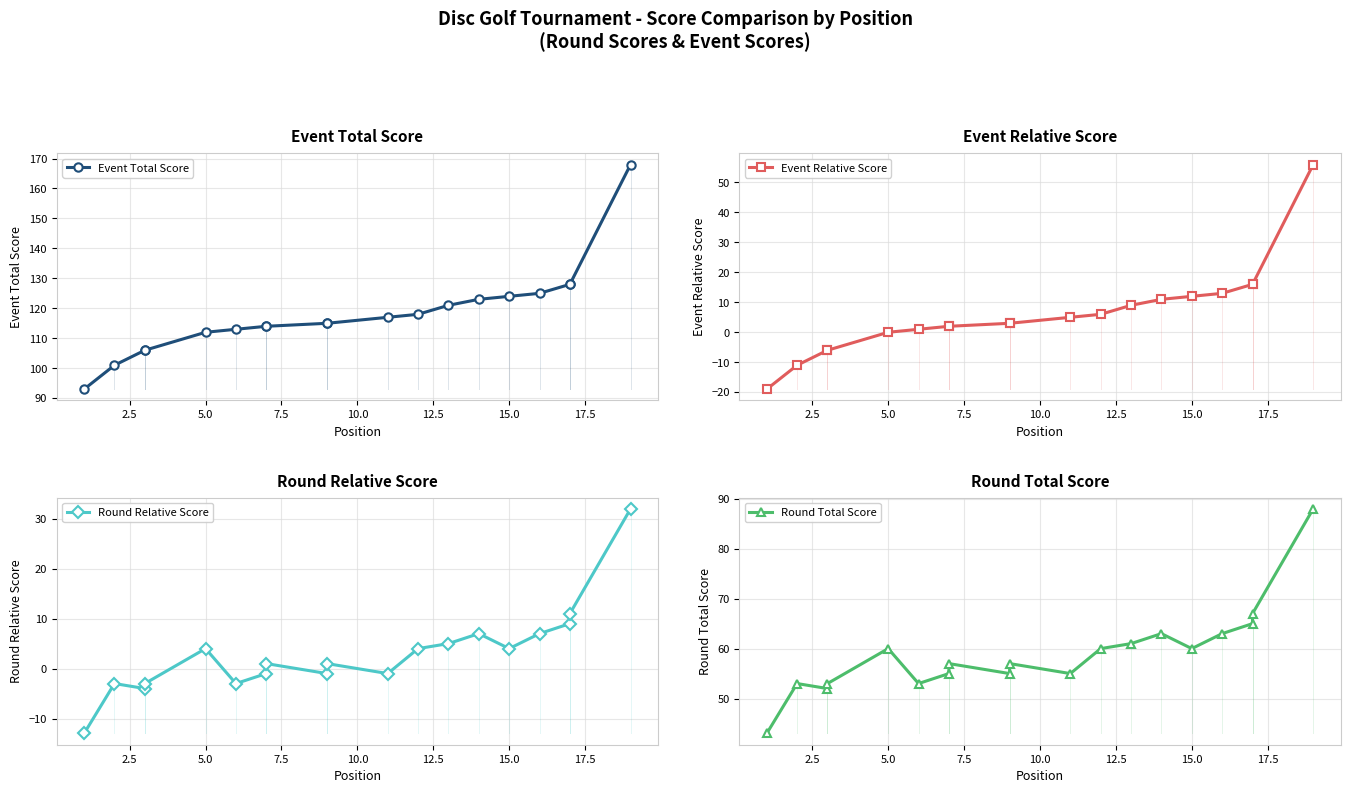

Which series contains the highest Y value?

Event Total Score